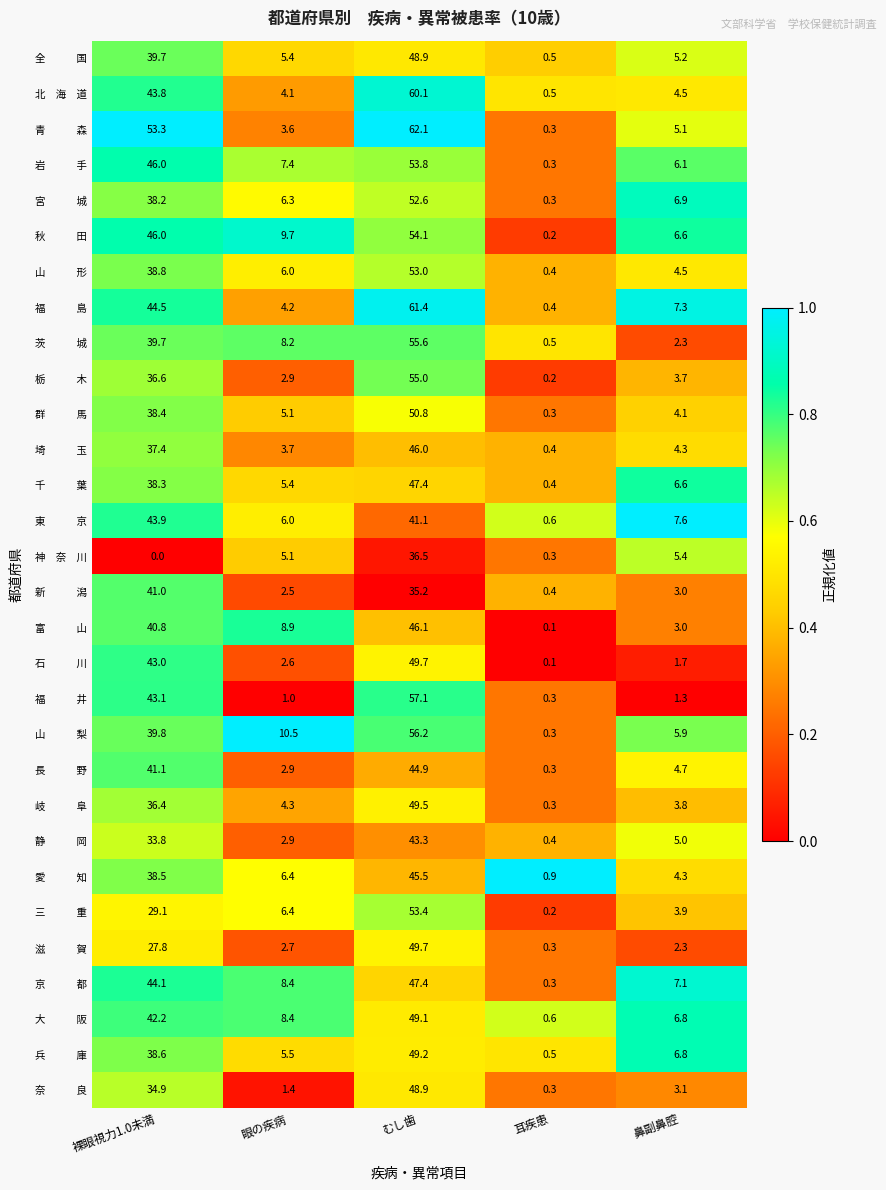

Which label corresponds to the largest value in the chart?

むし歯